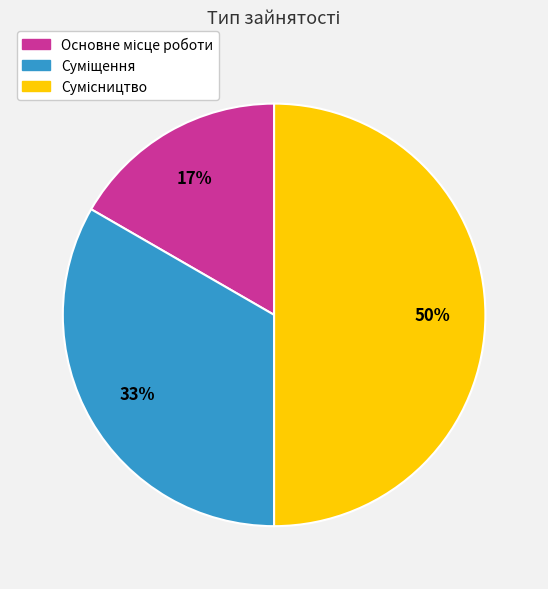

How many segments does this pie chart have?

3